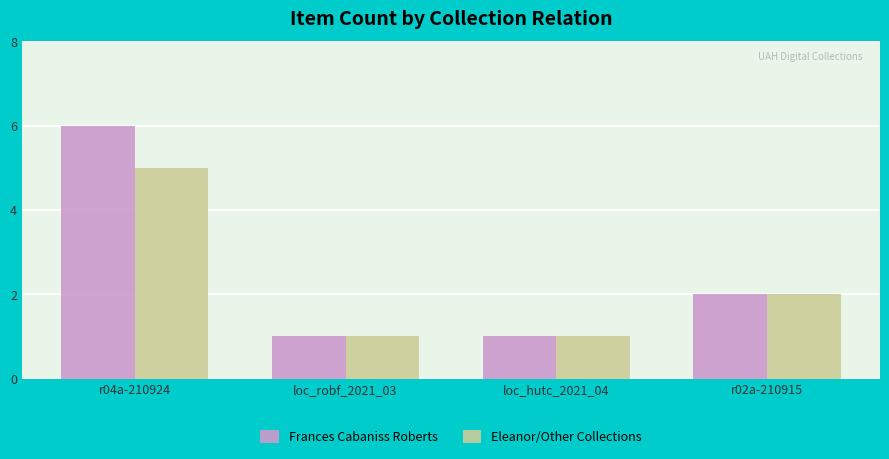

Rank the series by their maximum value, from highest to lowest.

Frances Cabaniss Roberts, Eleanor/Other Collections